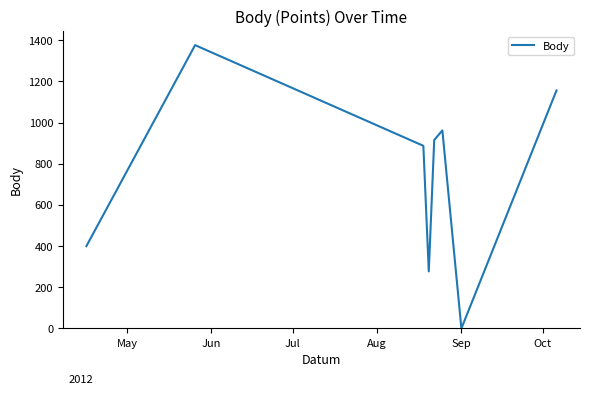

True or false: the data has more than 1 interior local peaks.

True